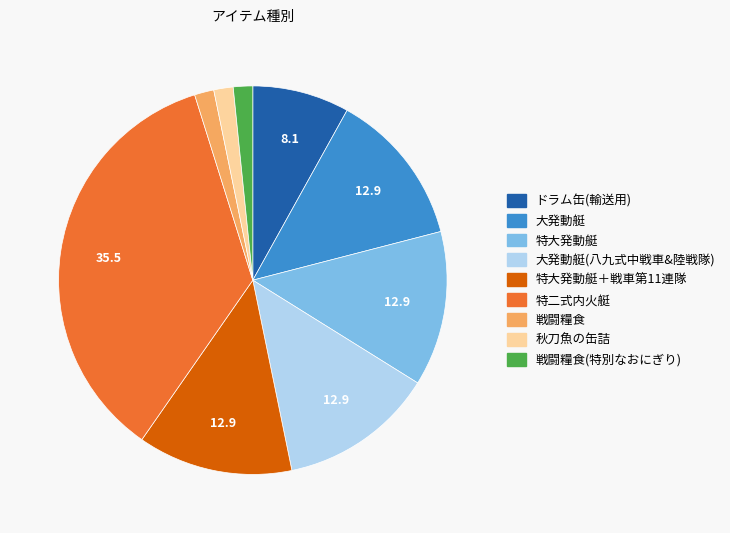

Does any single category account for the majority?

No